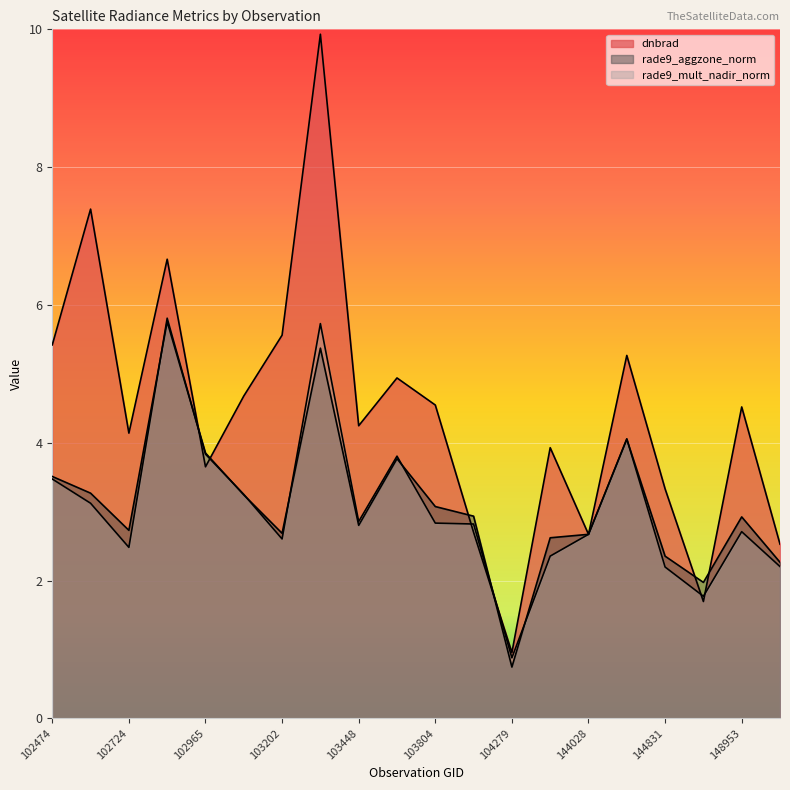

What is the difference between the highest and lowest values at 144221?

1.2